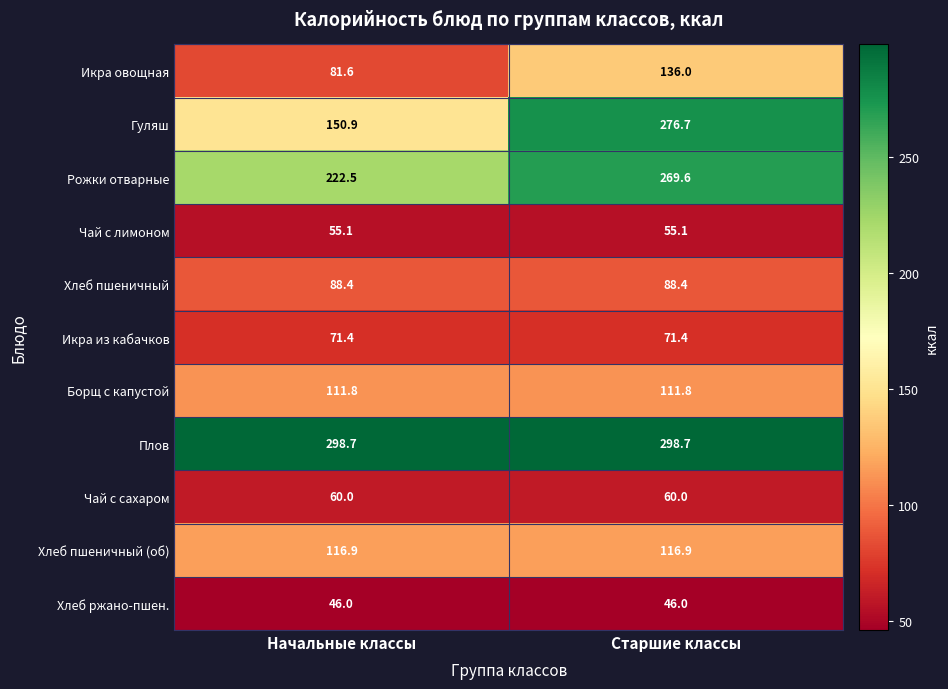

What is the total value across all series at Начальные классы?

1303.3